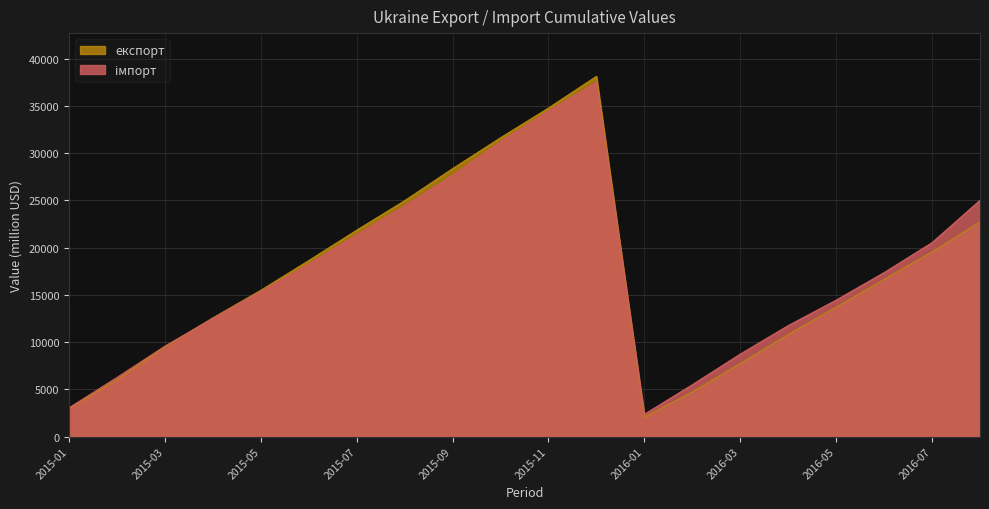

How many lines are shown in the chart?

2